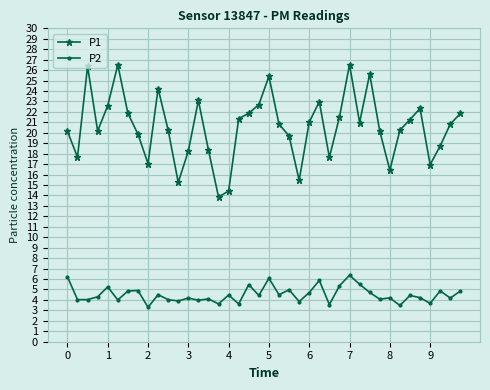

True or false: P2 and P1 cross at least once.

False